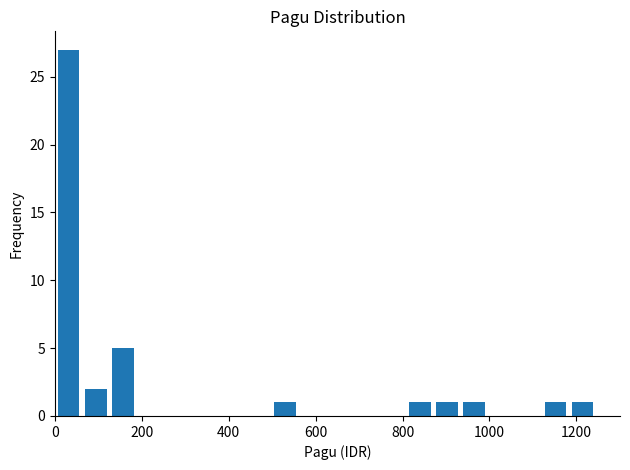

Read against the x-axis, roughly where is the centre of the tallest bar?

40